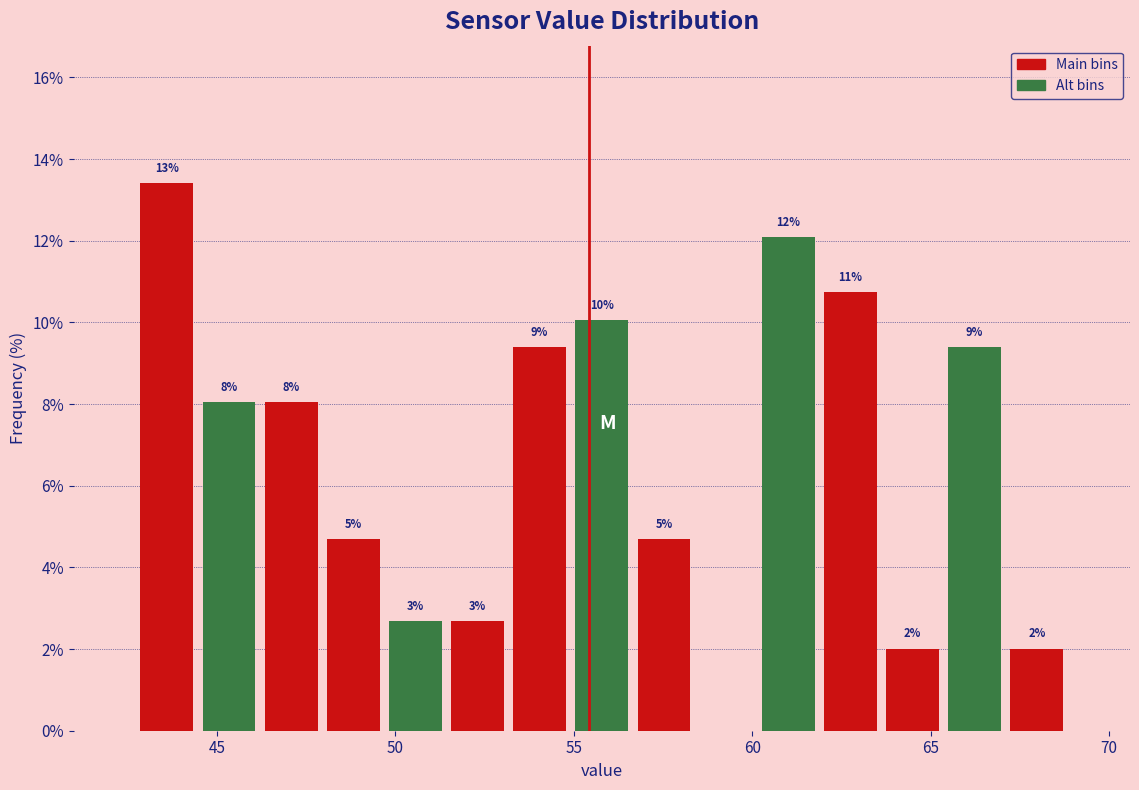

Read against the x-axis, roughly where is the centre of the tallest bar?

43.5